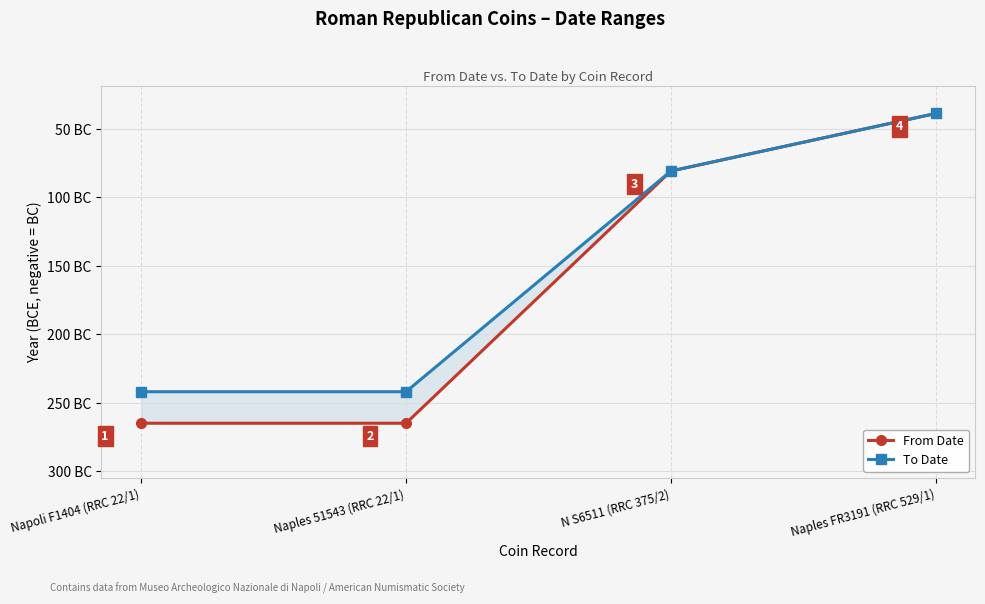

At how many categories does at least one series exceed -161?

2